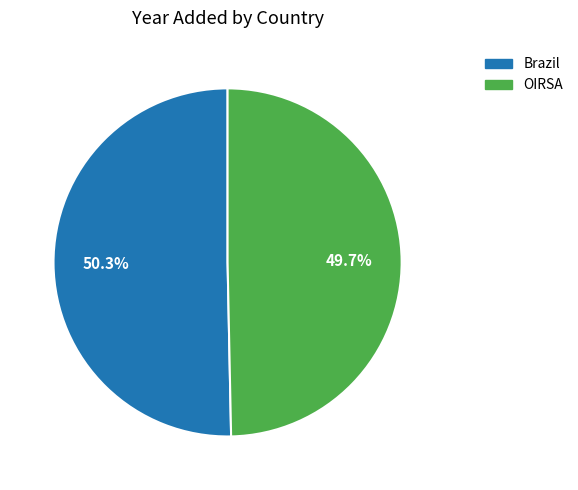

Is it true that Brazil is 50% of the pie?

True